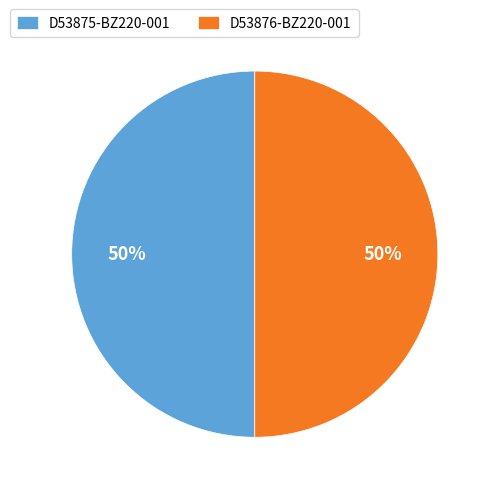

What percentage is the D53875-BZ220-001 slice, to the nearest percent?

50%